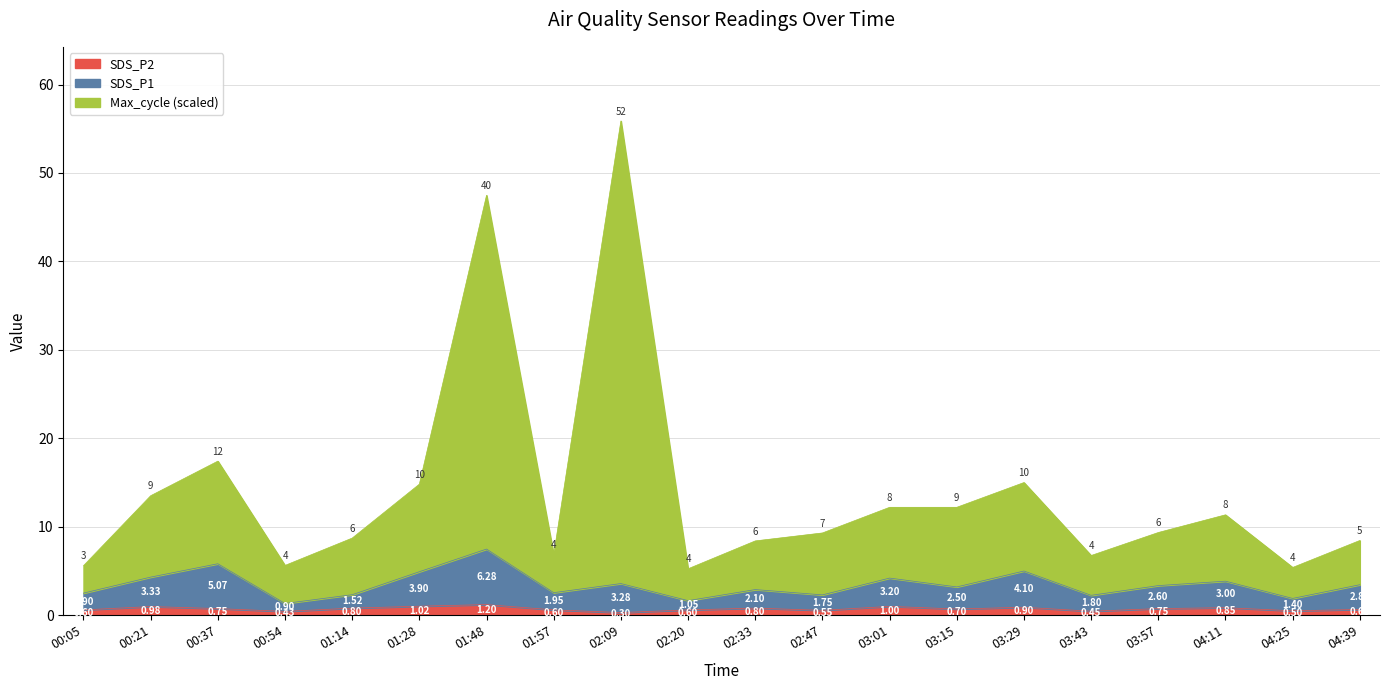

True or false: SDS_P2 and SDS_P1 intersect in this chart.

False